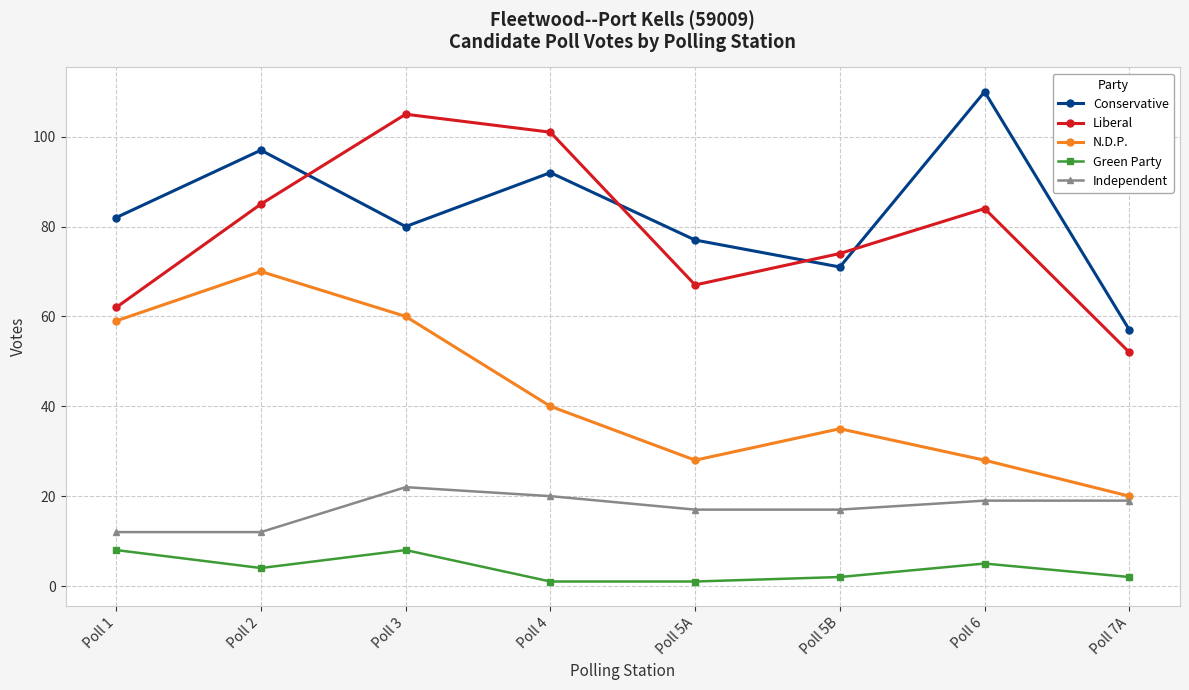

How many interior local peaks does the Conservative series have?

3